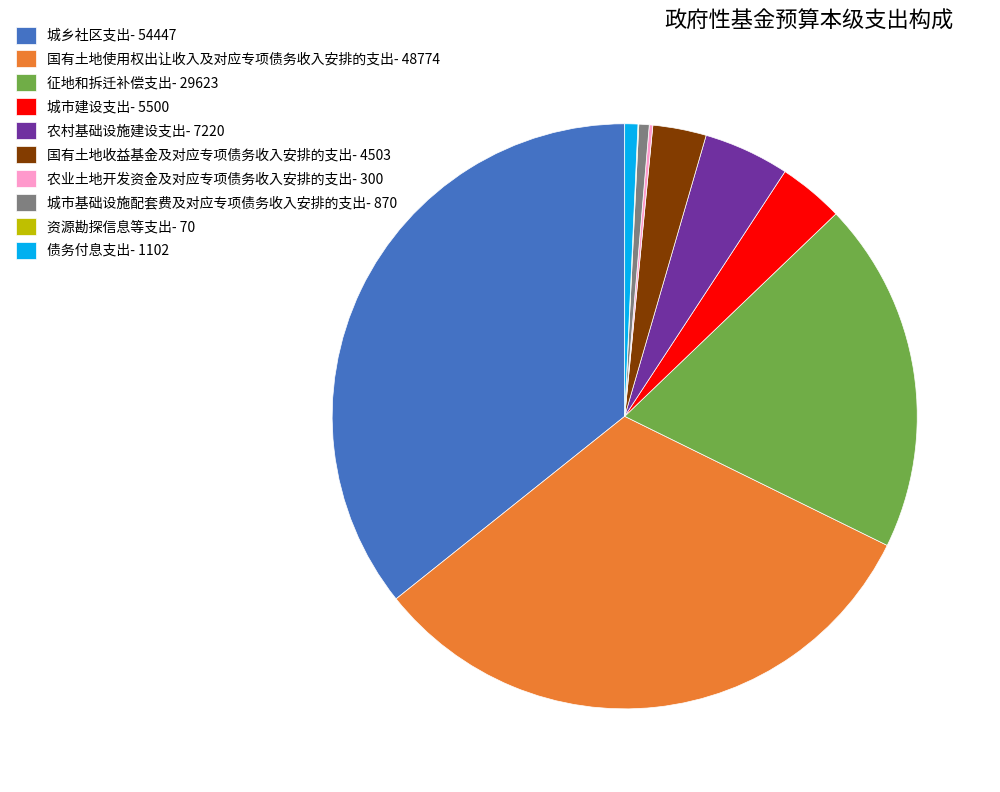

Between 农村基础设施建设支出- 7220 and 征地和拆迁补偿支出- 29623, which is larger?

征地和拆迁补偿支出- 29623